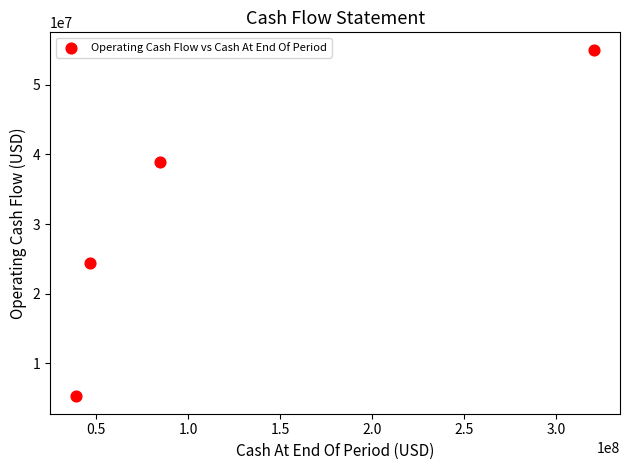

What is the range of Y values (max minus min)?

49809000